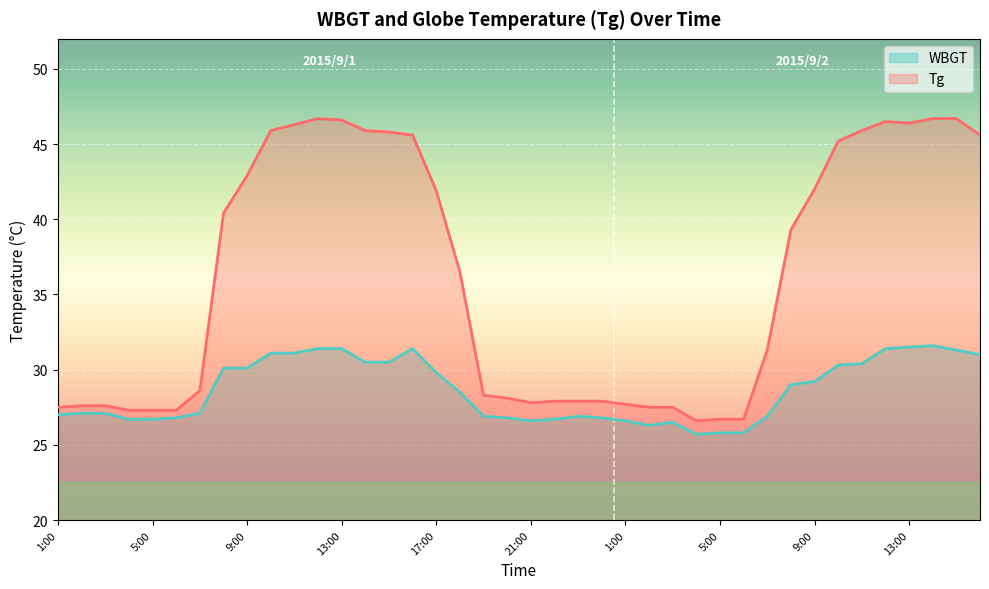

Reading left to right, what are all the values shown in this chart?

Tg: 1:00=27.5	2:00=27.6	3:00=27.6	4:00=27.3	5:00=27.3	6:00=27.3	7:00=28.6	8:00=40.4	9:00=42.9	10:00=45.9	11:00=46.3	12:00=46.7	13:00=46.6	14:00=45.9	15:00=45.8	16:00=45.6	17:00=41.9	18:00=36.5	19:00=28.3	20:00=28.1	21:00=27.8	22:00=27.9	23:00=27.9	24:00=27.9	1:00=27.7	2:00=27.5	3:00=27.5	4:00=26.6	5:00=26.7	6:00=26.7	7:00=31.3	8:00=39.3	9:00=42.0	10:00=45.2	11:00=45.9	12:00=46.5	13:00=46.4	14:00=46.7	15:00=46.7	16:00=45.6
WBGT: 1:00=27.0	2:00=27.1	3:00=27.1	4:00=26.7	5:00=26.7	6:00=26.8	7:00=27.1	8:00=30.1	9:00=30.1	10:00=31.1	11:00=31.1	12:00=31.4	13:00=31.4	14:00=30.5	15:00=30.5	16:00=31.4	17:00=29.8	18:00=28.5	19:00=26.9	20:00=26.8	21:00=26.6	22:00=26.7	23:00=26.9	24:00=26.8	1:00=26.6	2:00=26.3	3:00=26.5	4:00=25.7	5:00=25.8	6:00=25.8	7:00=26.9	8:00=29.0	9:00=29.2	10:00=30.3	11:00=30.4	12:00=31.4	13:00=31.5	14:00=31.6	15:00=31.3	16:00=31.0